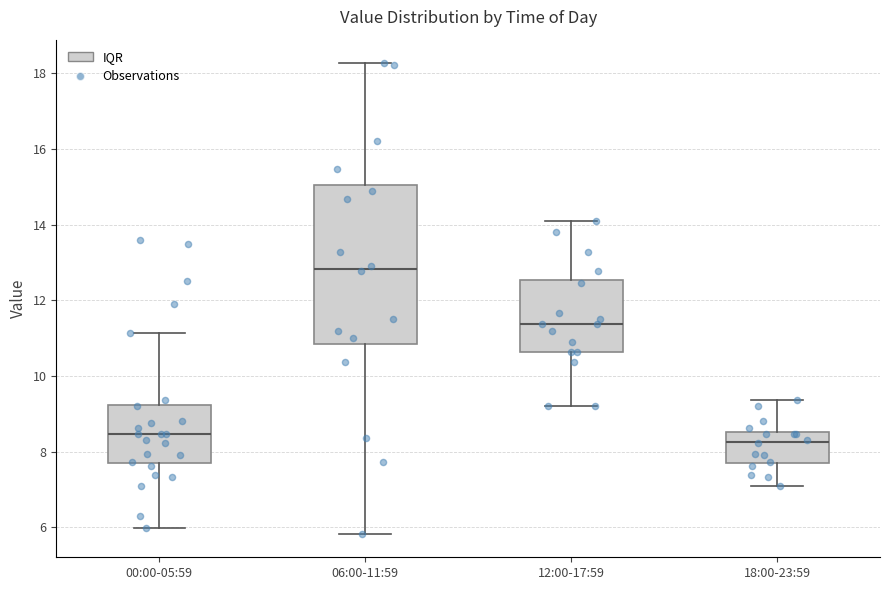

Comparing the boxes themselves (not the whiskers), which one is the tallest?

06:00-11:59